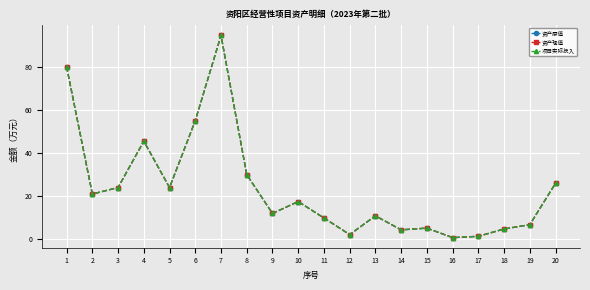

Does the chart have visible grid lines?

Yes